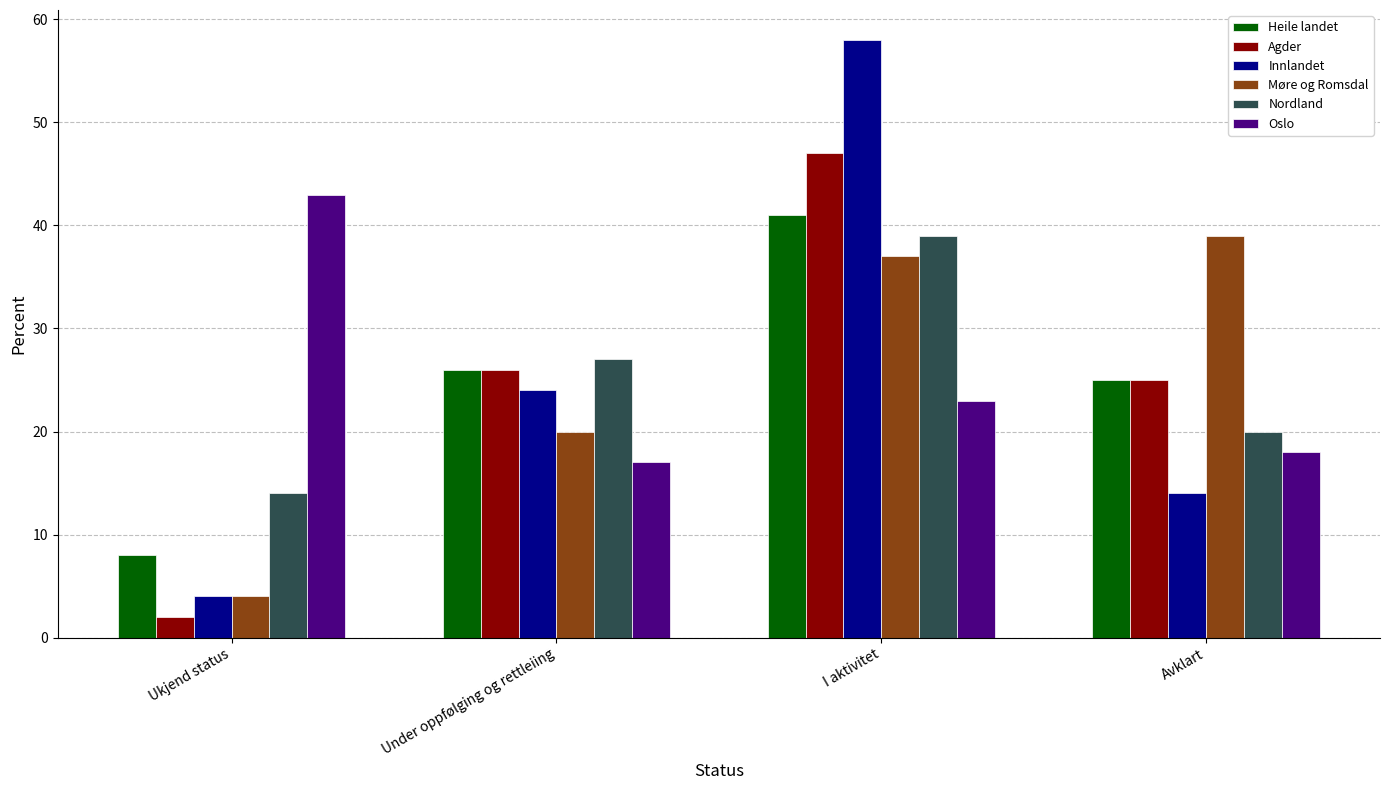

What value does the Møre og Romsdal series have at I aktivitet?

37